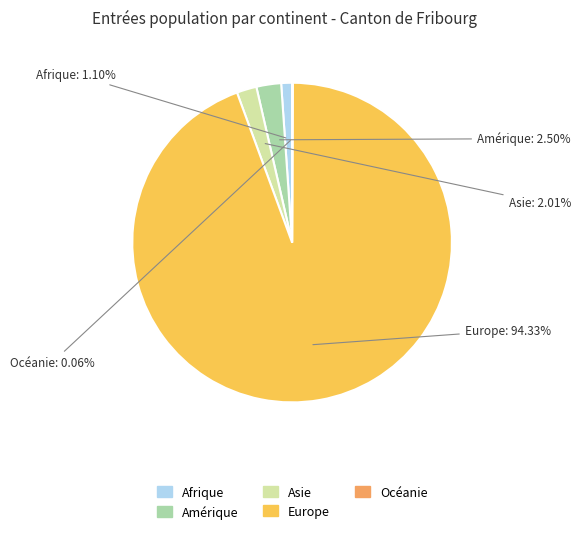

Which category has the biggest portion of the pie?

Europe